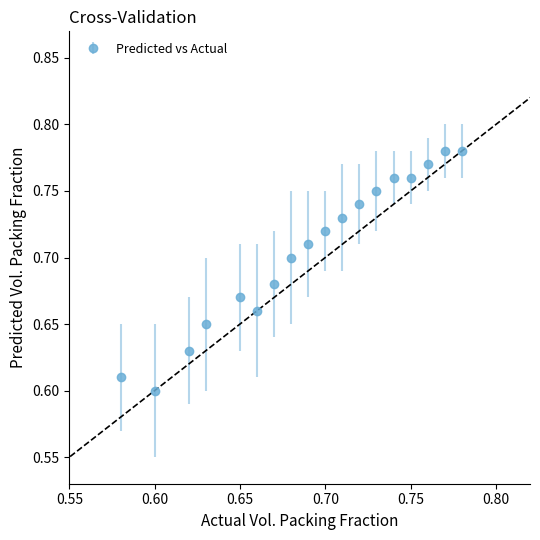

True or false: the data has more than 0 interior local peaks.

True